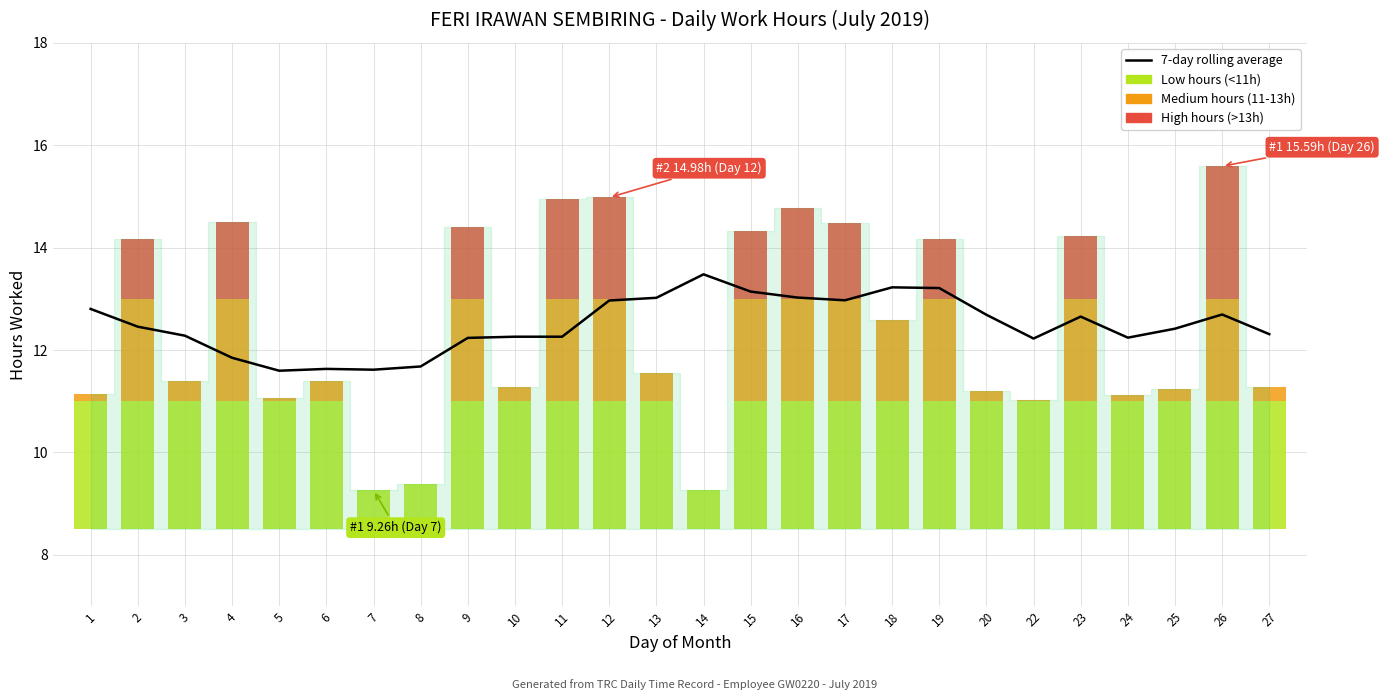

Reading left to right, transcribe all the data shown in this chart.

1=12.8	2=12.5	3=12.3	4=11.8	5=11.6	6=11.6	7=11.6	8=11.7	9=12.2	10=12.3	11=12.3	12=13.0	13=13.0	14=13.5	15=13.1	16=13.0	17=13.0	18=13.2	19=13.2	20=12.7	22=12.2	23=12.7	24=12.2	25=12.4	26=12.7	27=12.3